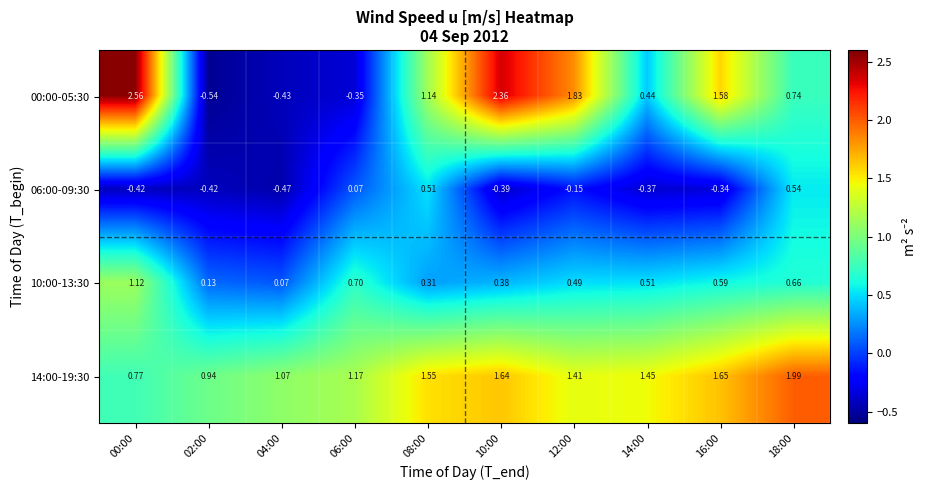

Is the value of 10:00-13:30 at 18:00 greater than the value of 00:00-05:30 at 02:00?

Yes